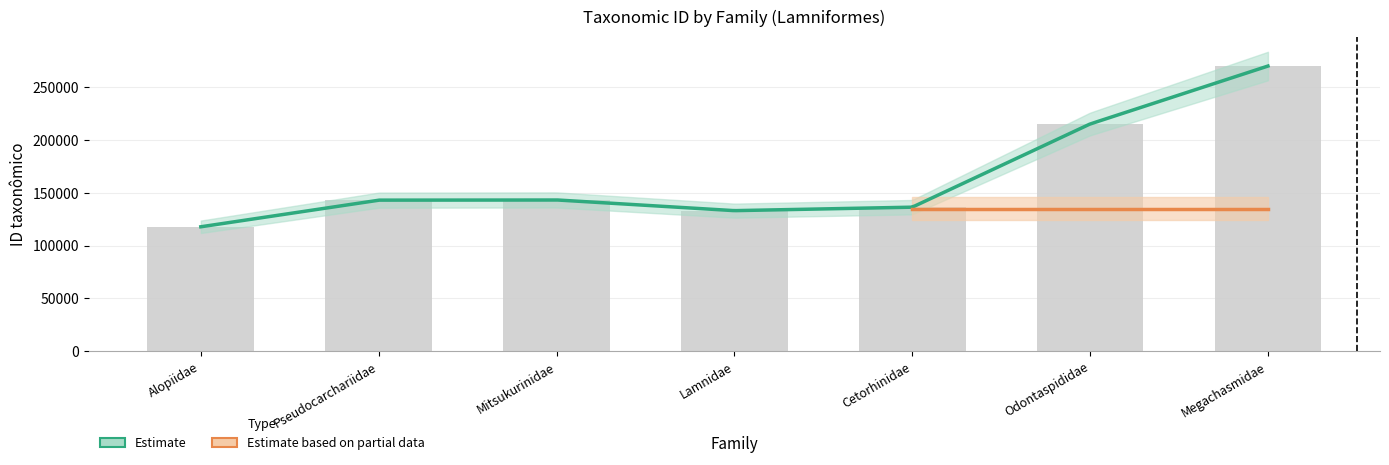

What is the label of the 6th bar from the left?

Odontaspididae